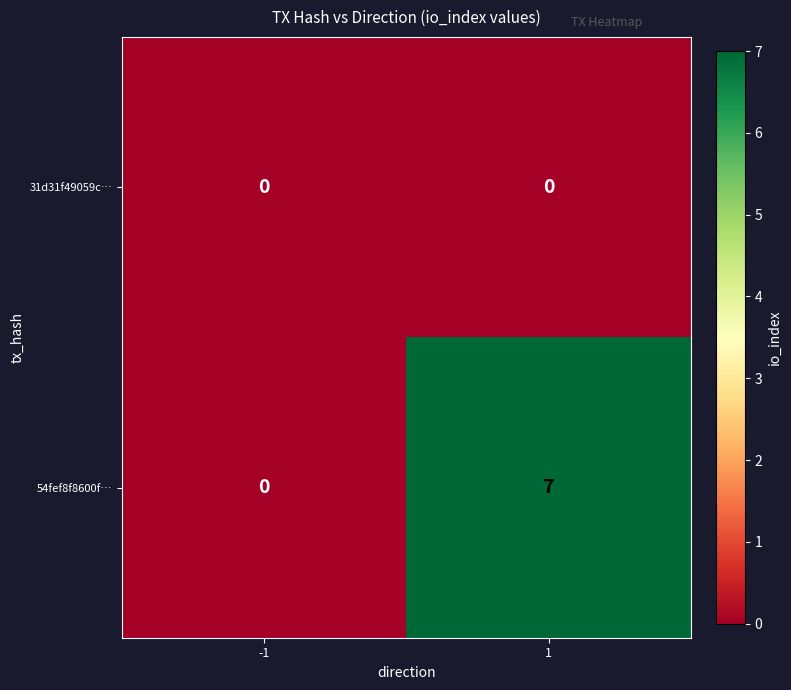

What is the difference between the maximum and minimum values in the 54fef8f8600f… series?

7